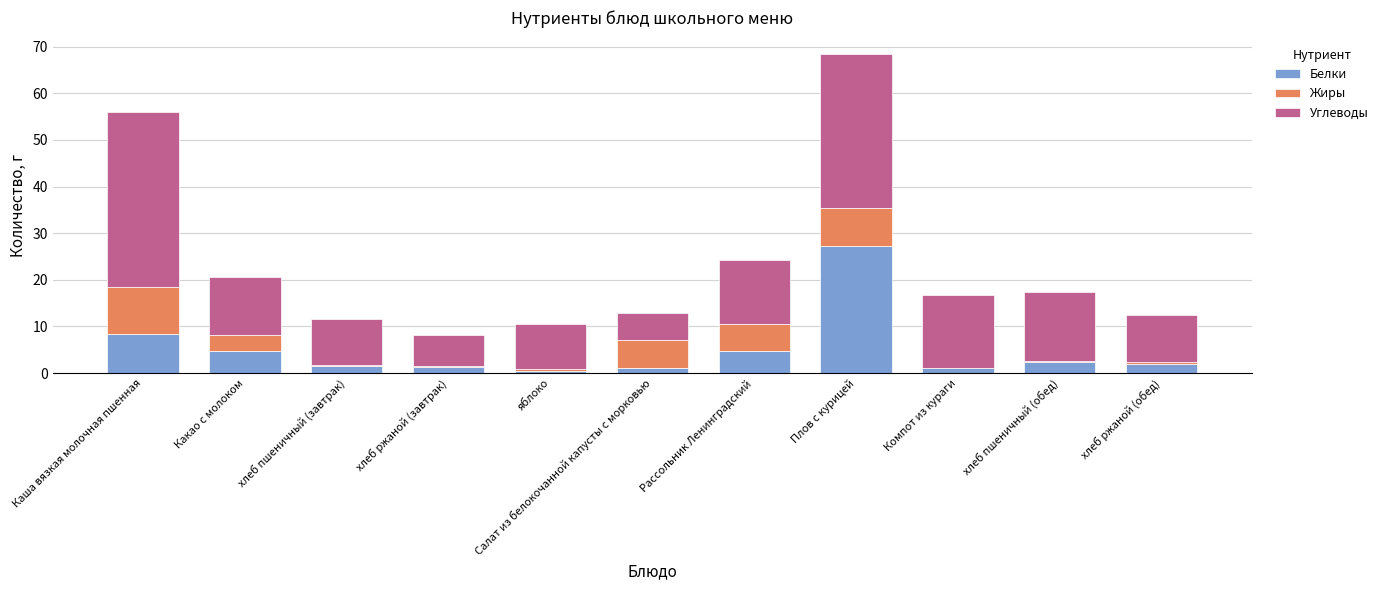

At which category is the sum across all series the highest?

Плов с курицей